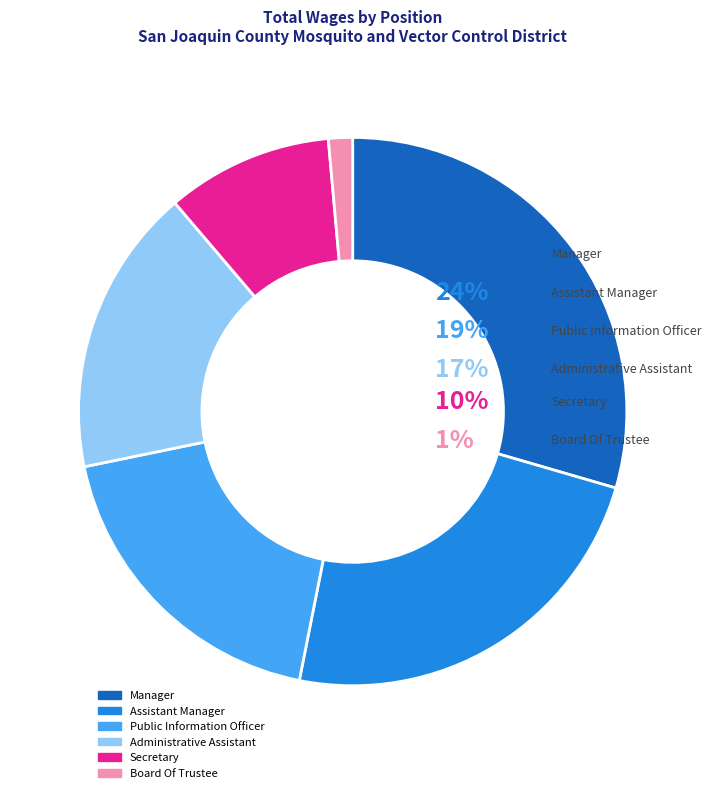

What is the ratio of the value at Secretary to the value at Assistant Manager?

0.4